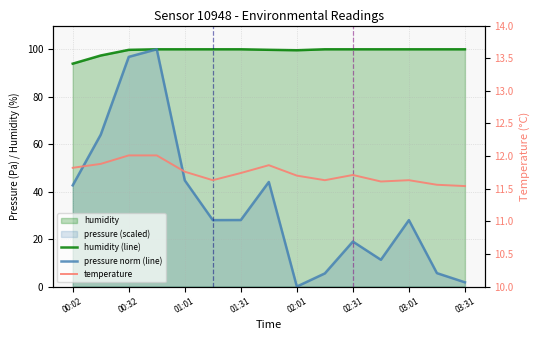

True or false: temperature and humidity (line) cross at least once.

False